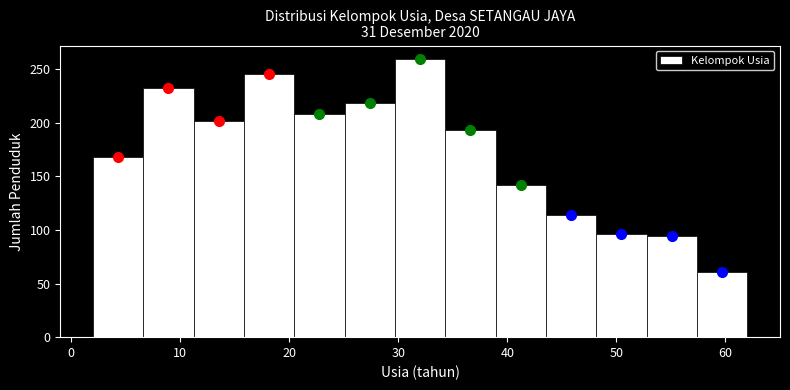

Reading left to right, transcribe this chart: for each bar, give the range it covers on the x-axis and its height. Neither the bar edges nor the heights are printed on the chart, so give them approximately, as read against the axes.

2 to 7: 170
7 to 11: 230
11 to 16: 200
16 to 20: 245
20 to 25: 210
25 to 30: 220
30 to 34: 260
34 to 39: 195
39 to 44: 140
44 to 48: 115
48 to 53: 95
53 to 57: 95
57 to 62: 60